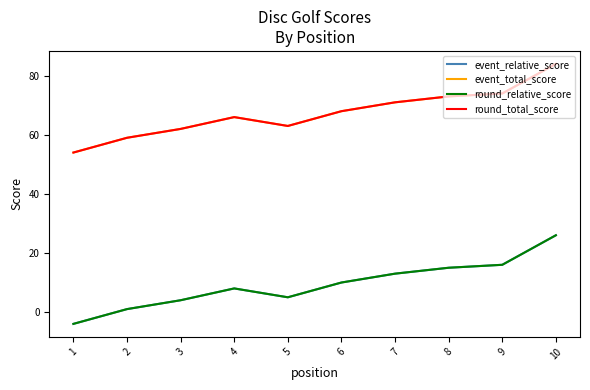

The value of round_total_score at 10 is 128. True or false?

False